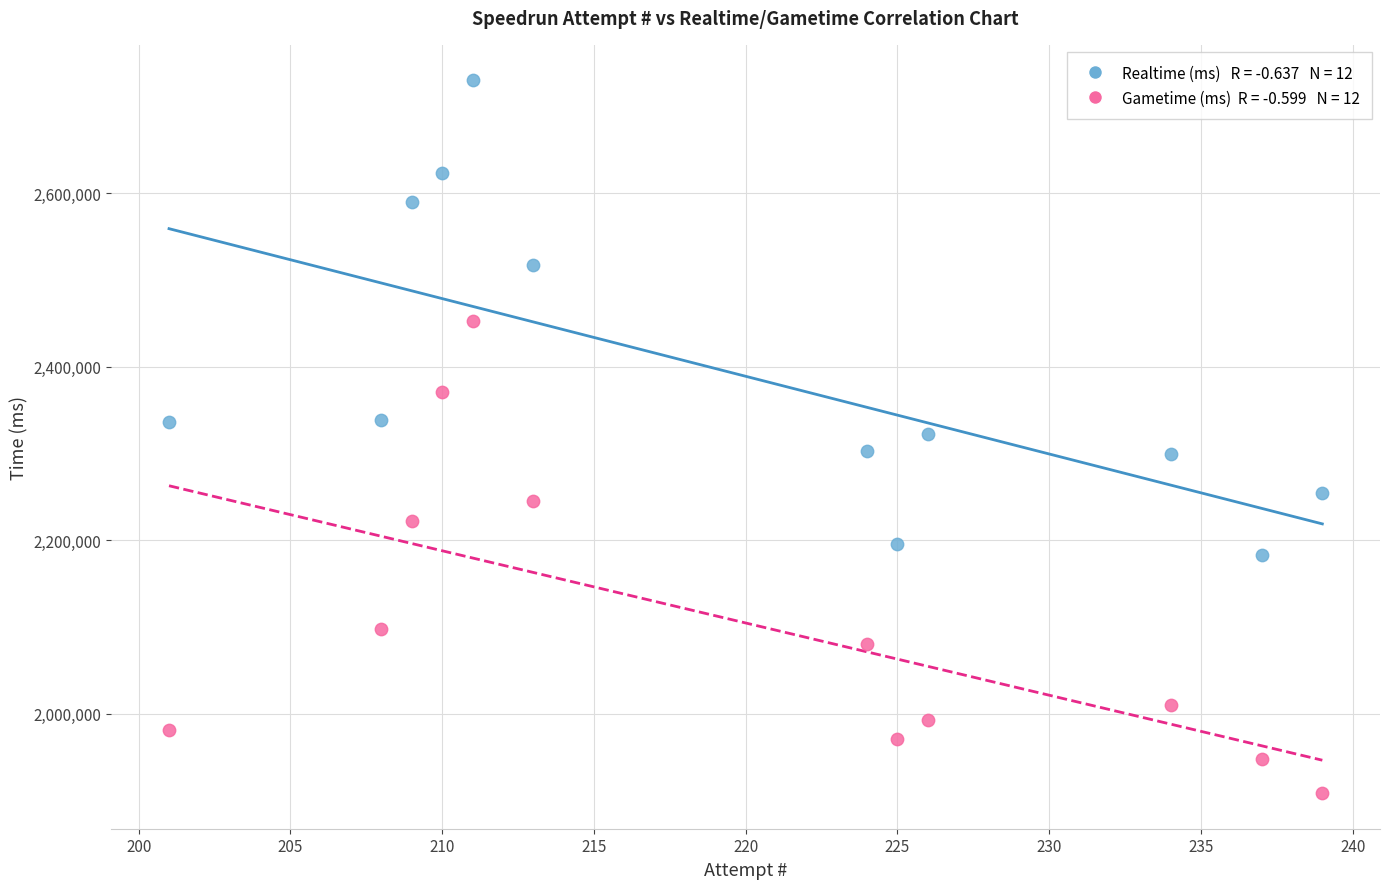

Across all data points, what is the range of X values (max minus min)?

38